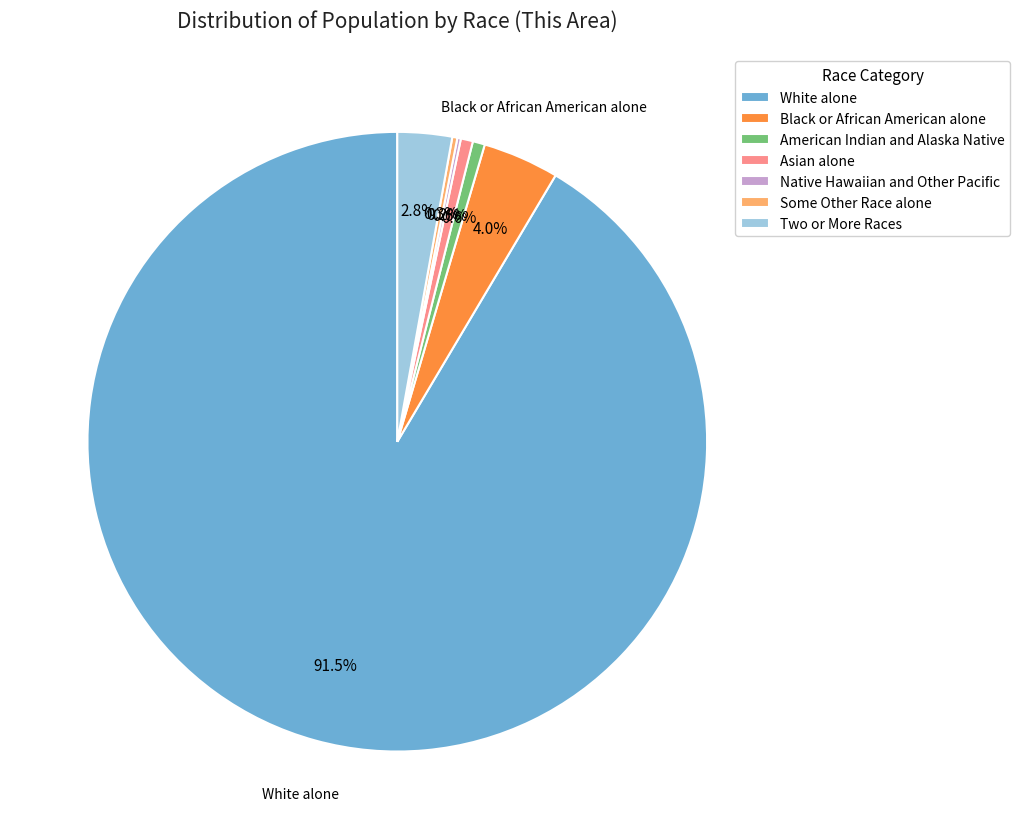

Is there any slice that represents more than half of the pie?

Yes